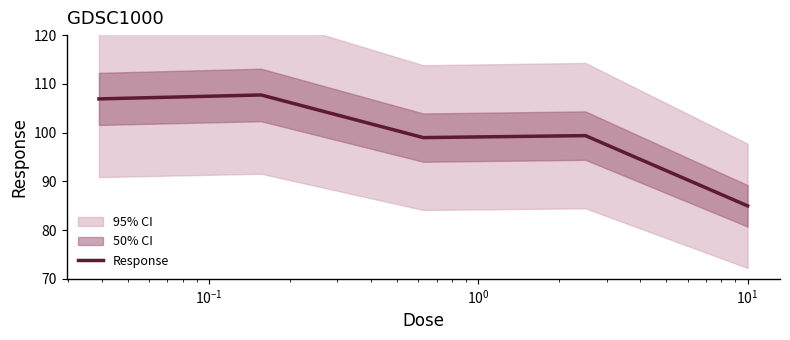

What is the maximum value for Response?

107.7